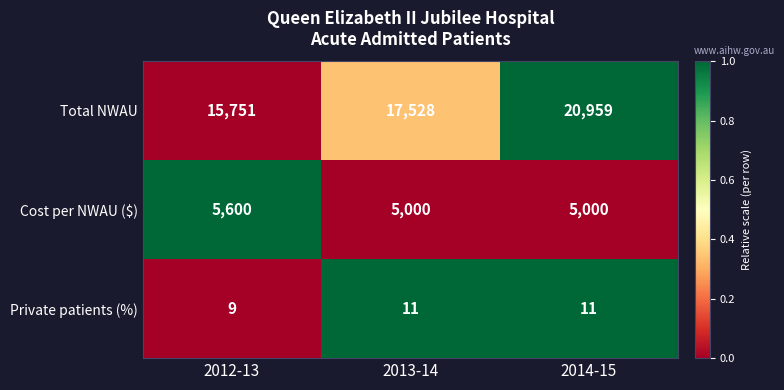

How many data points does each series have?

3